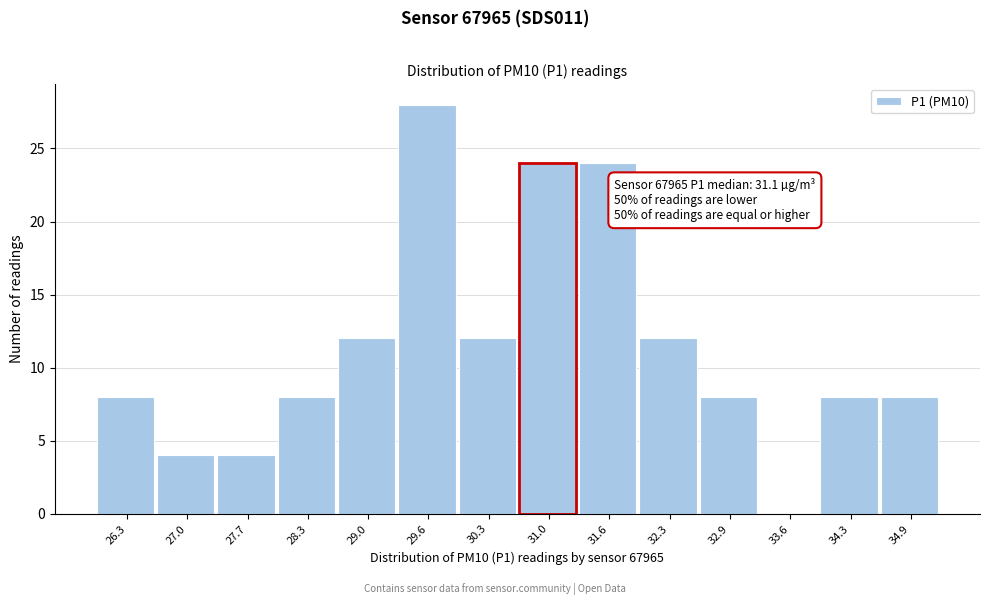

Reading left to right, list all the values displayed in this chart.

26.3=8	27.0=4	27.7=4	28.3=8	29.0=12	29.6=28	30.3=12	31.0=24	31.6=24	32.3=12	32.9=8	33.6=0	34.3=8	34.9=8